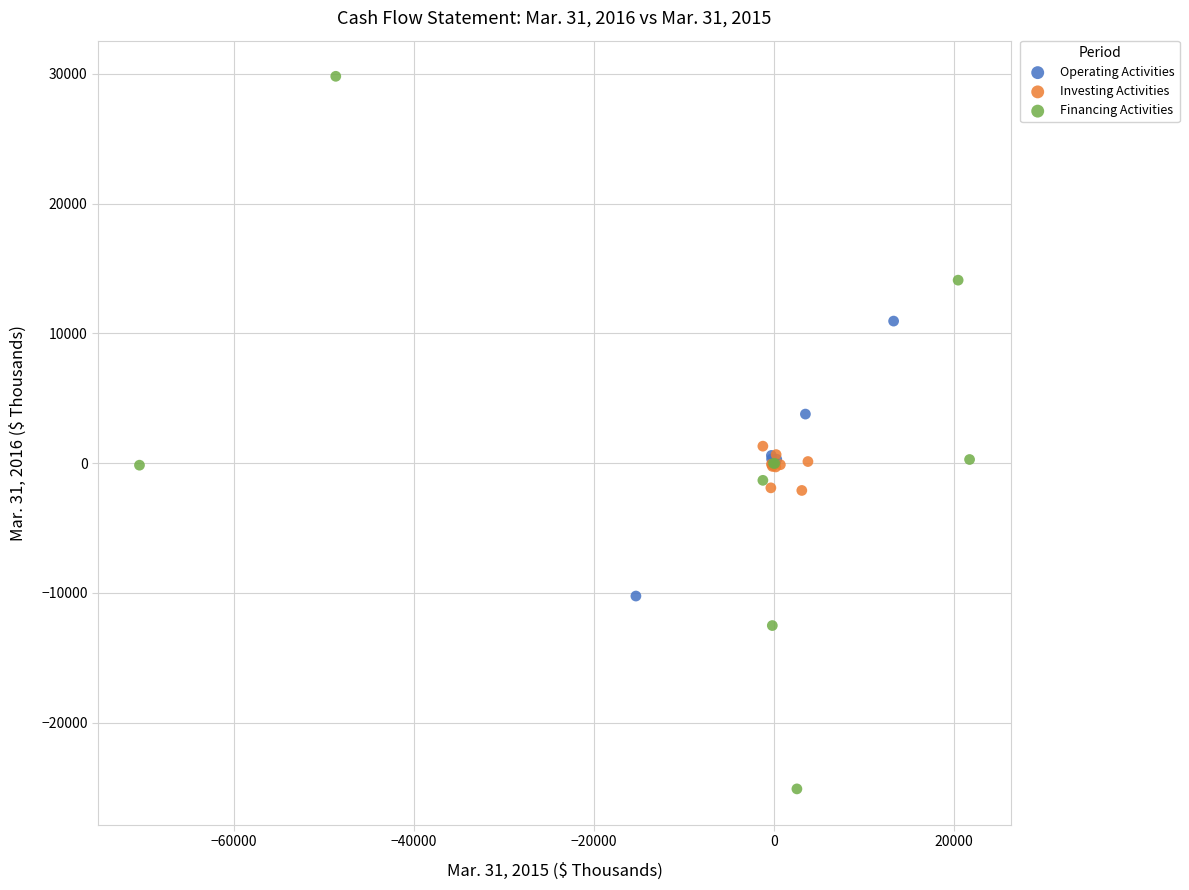

Which series reaches the maximum Y coordinate?

Financing Activities